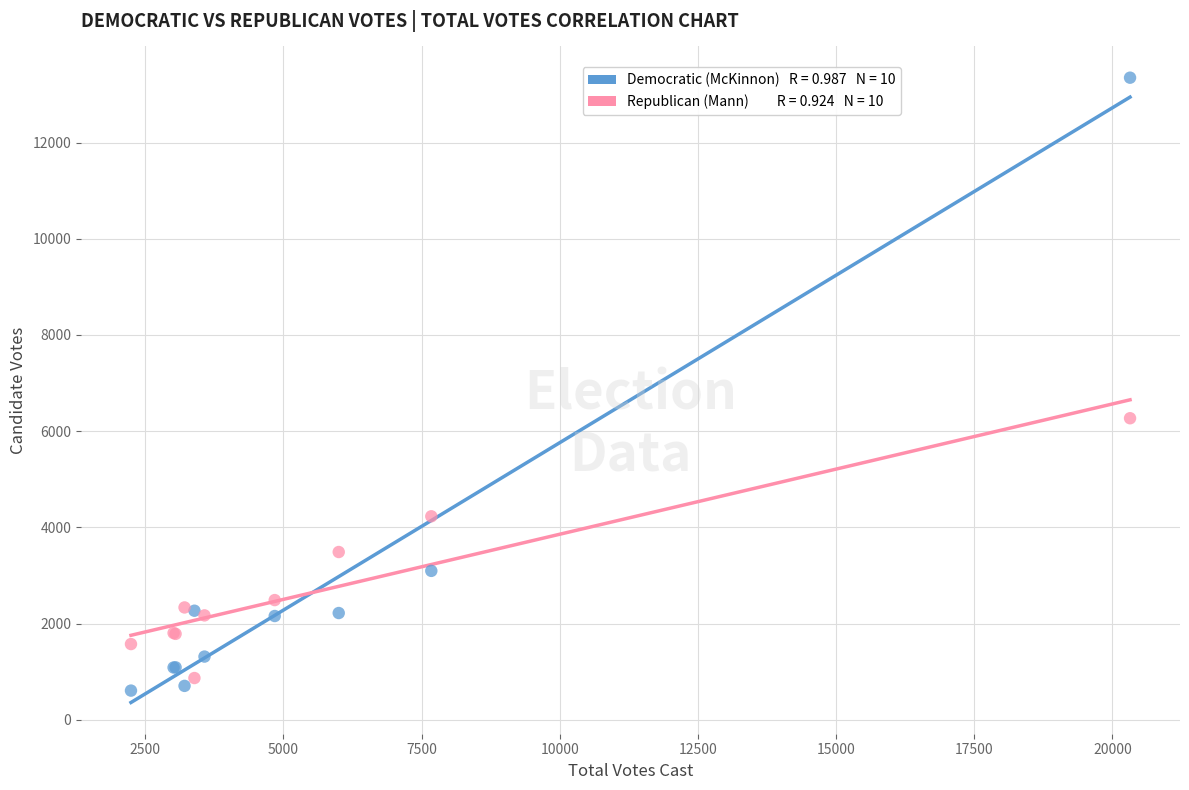

Across all series, what Y value is closest to 6978?

6270